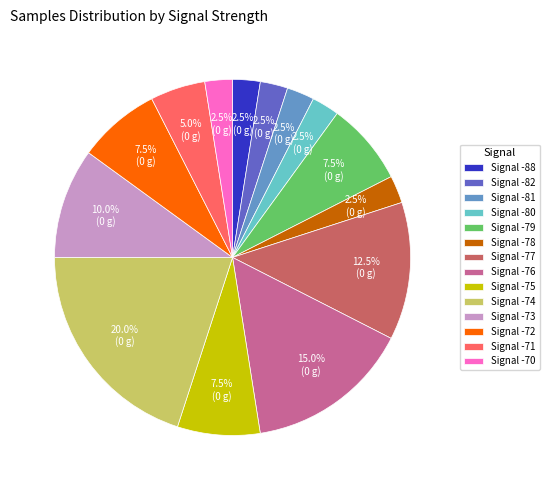

How many slices are in this pie chart?

14